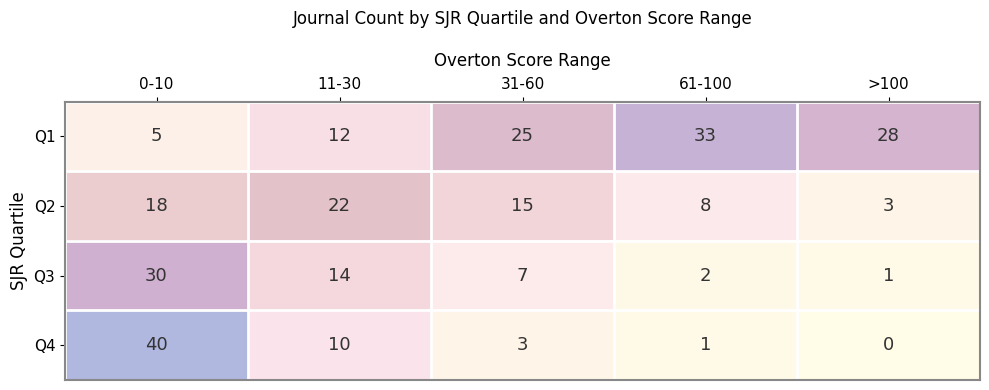

Rank the series at 11-30 from highest to lowest value.

Q2, Q3, Q1, Q4